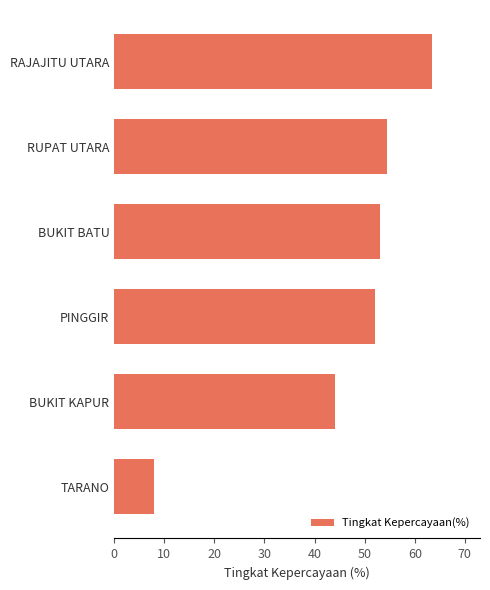

How many values are below 53?

3